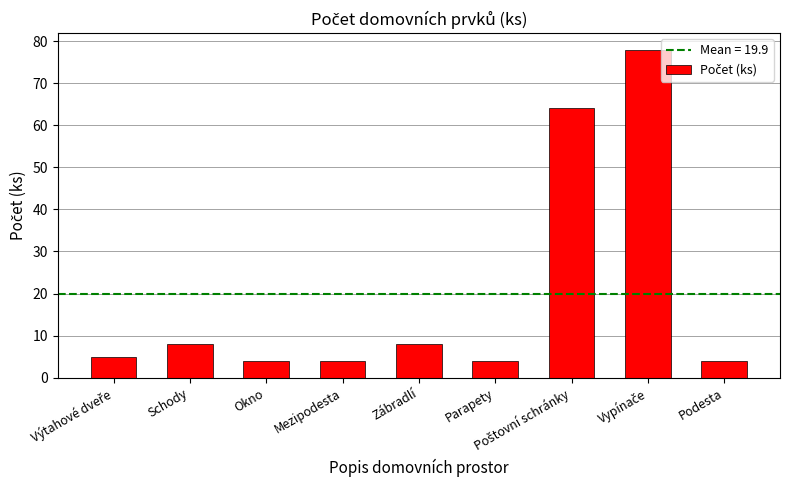

Does the chart contain stacked bars?

No